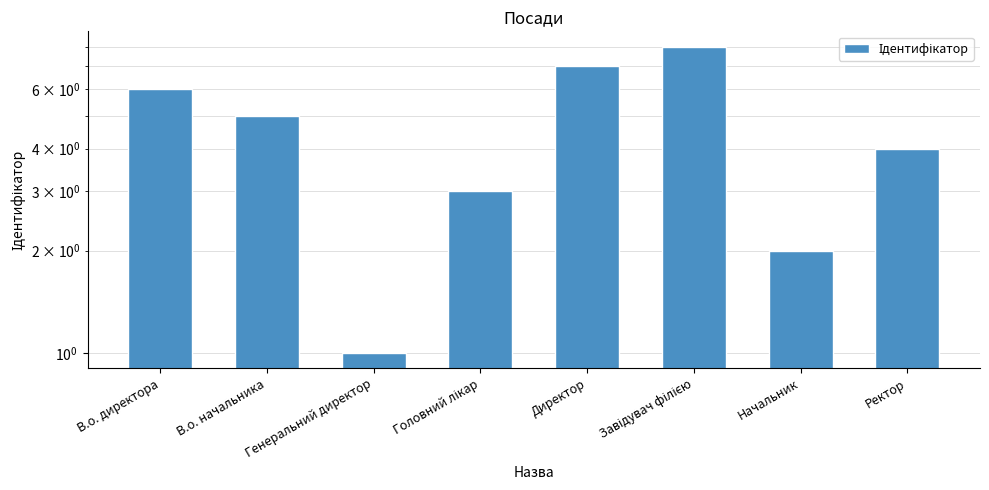

At which category does the chart reach its minimum across all series?

Генеральний директор